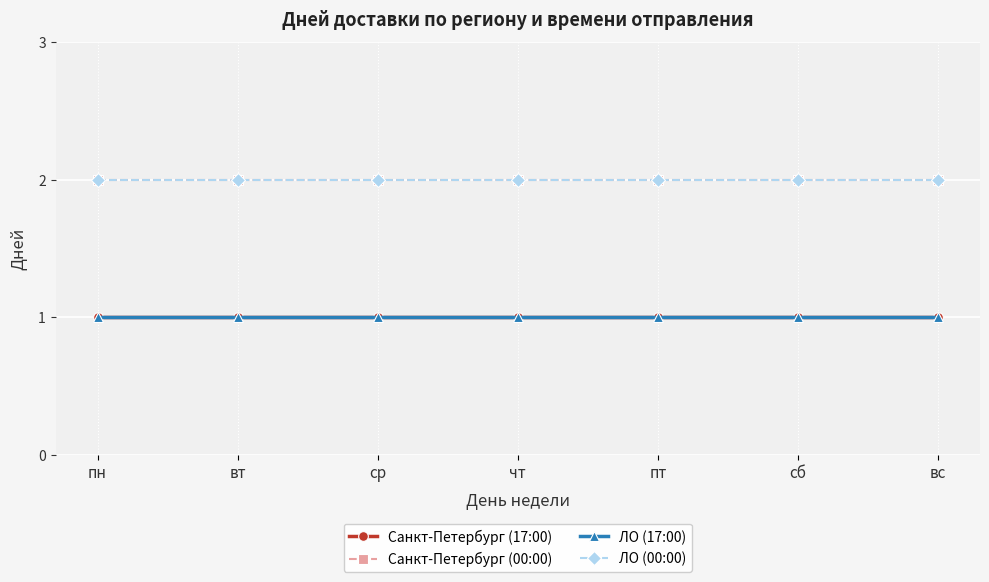

Reading left to right, transcribe all the data shown in this chart.

Санкт-Петербург (17:00): 1	1	1	1	1	1	1
Санкт-Петербург (00:00): 2	2	2	2	2	2	2
ЛО (17:00): 1	1	1	1	1	1	1
ЛО (00:00): 2	2	2	2	2	2	2